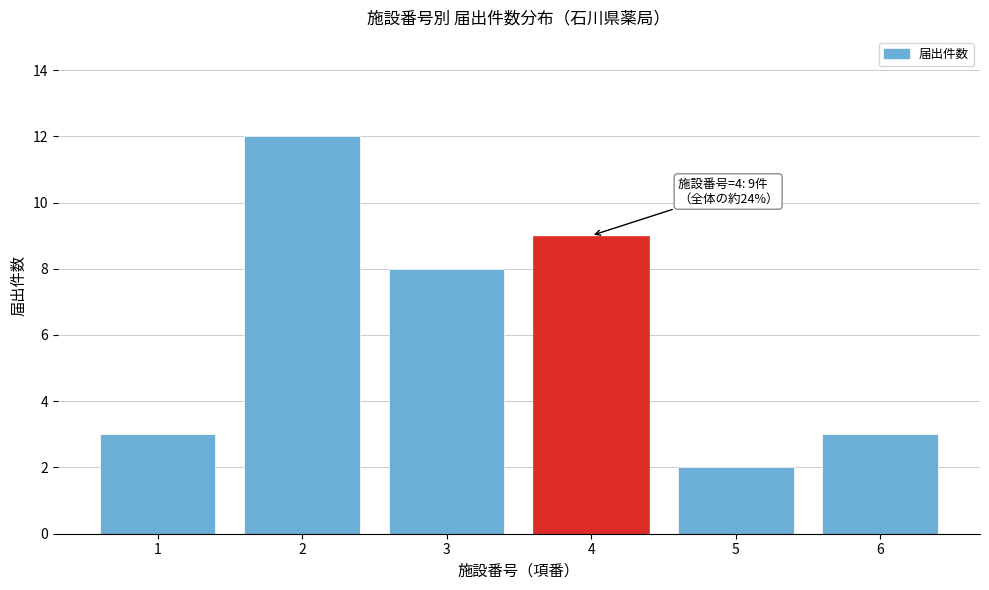

Reading right to left, what are all the values shown in this chart?

3	2	9	8	12	3